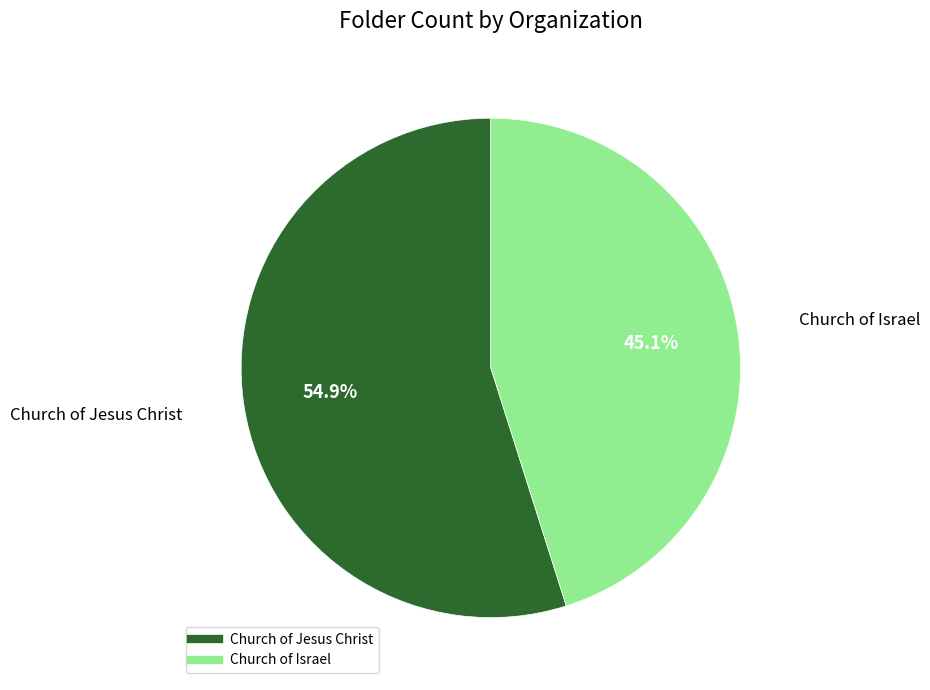

How many slices are in this pie chart?

2